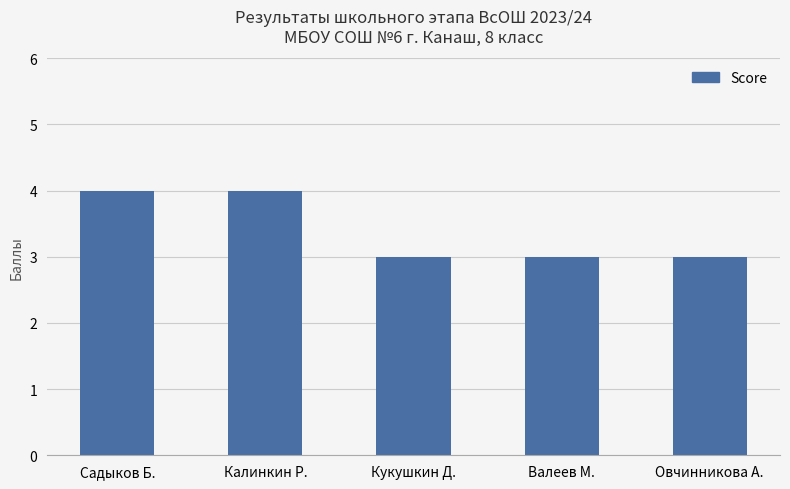

What is the smallest value displayed?

3